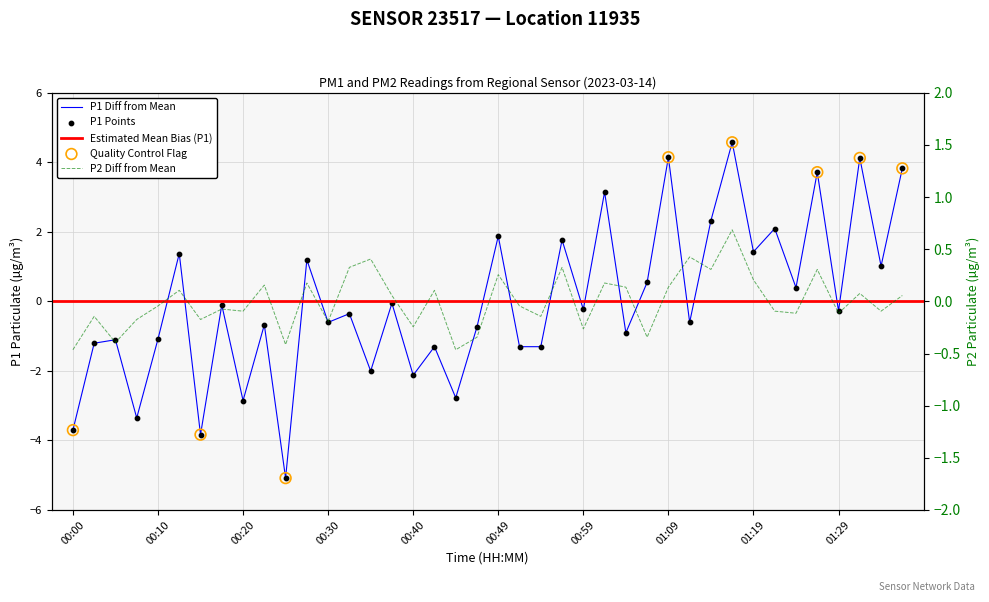

Which series reaches the minimum Y coordinate?

P1